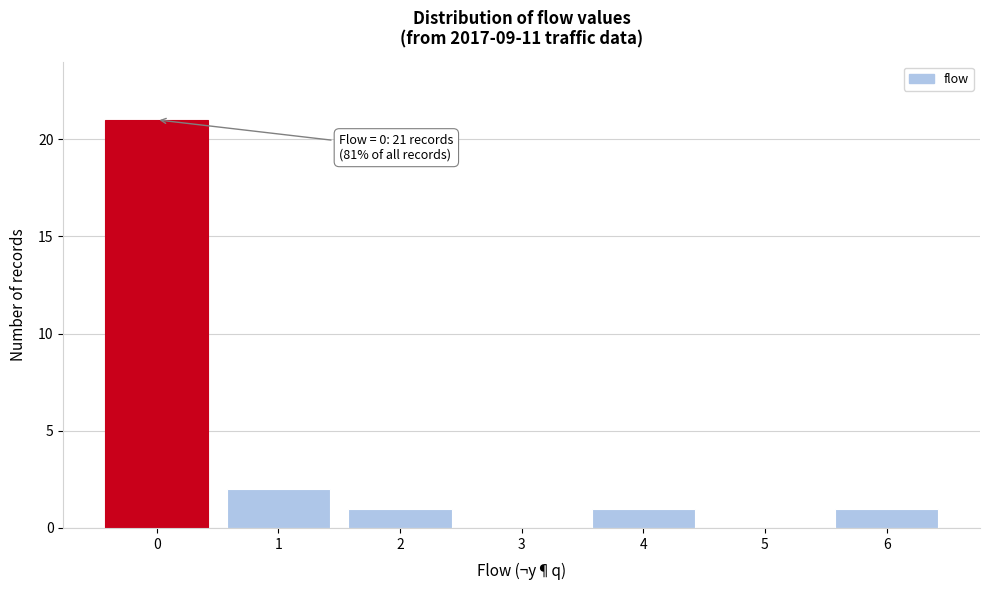

Which range on the x-axis has the tallest bar?

-0.5 to 0.5